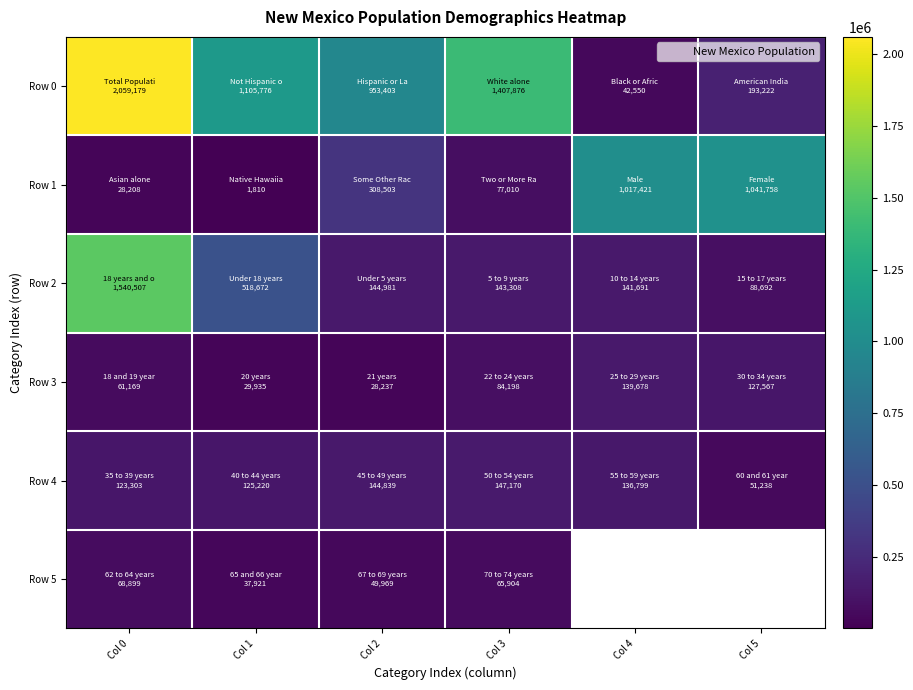

At which category is the sum across all series the highest?

Col 0